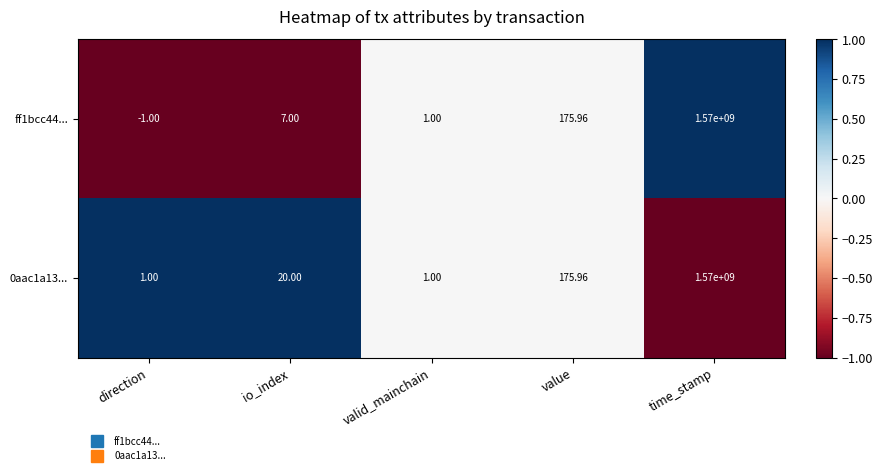

At which category is the sum across all series the highest?

time_stamp